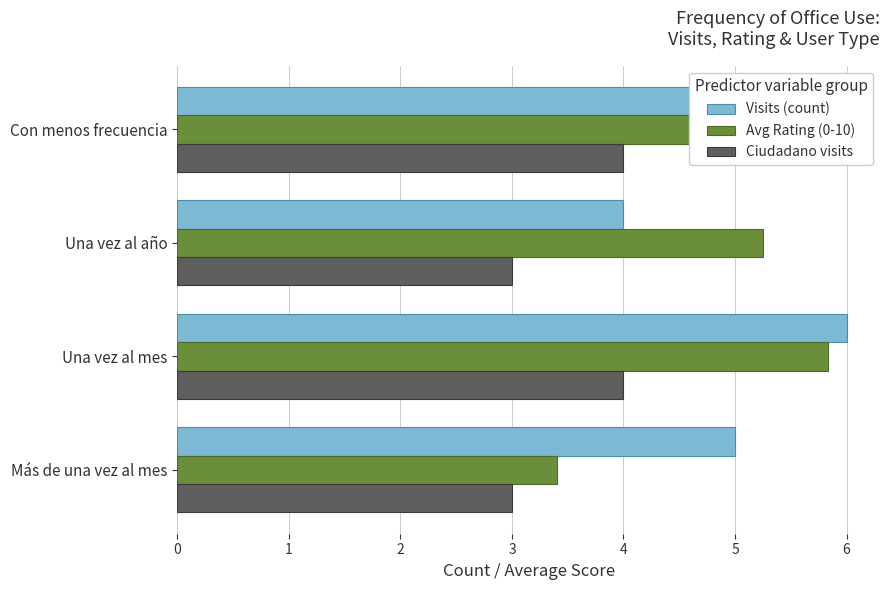

Is the value of Visits (count) at Una vez al año greater than the value of Ciudadano visits at Más de una vez al mes?

Yes